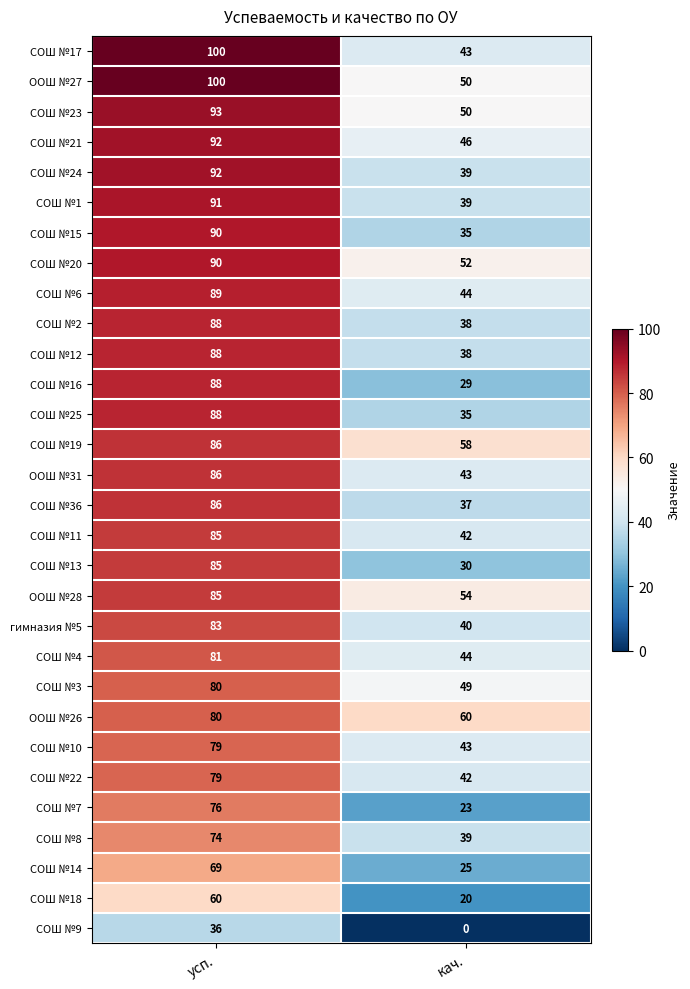

What is the difference between the highest and lowest values at кач.?

60